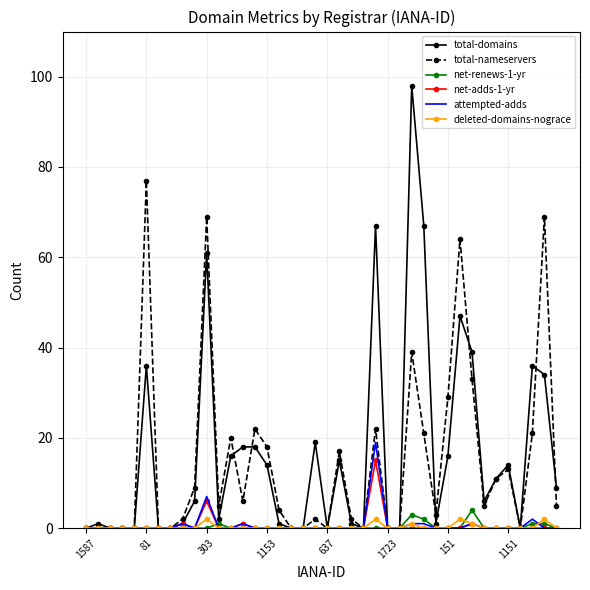

What is the highest value of the total-nameservers series?

77